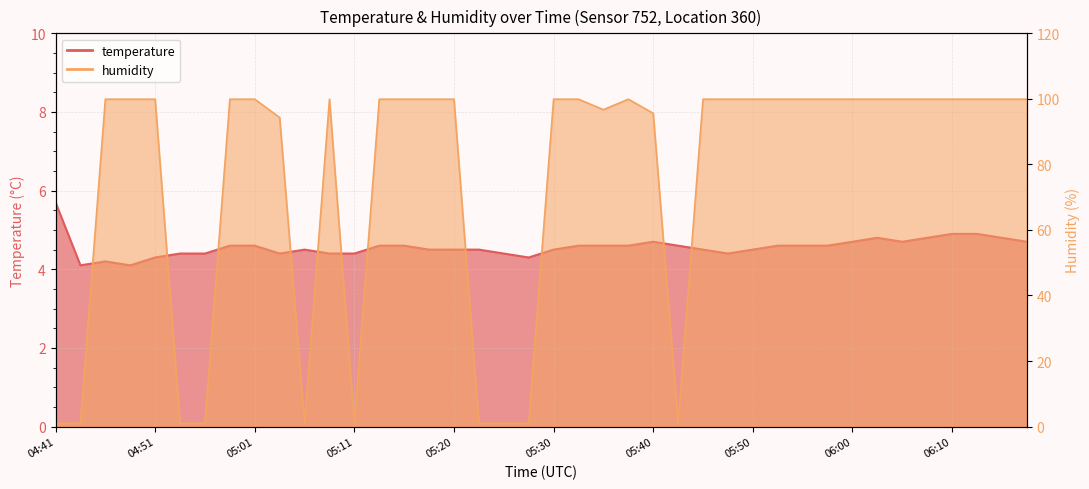

Where is the first local maximum for humidity?

05:08